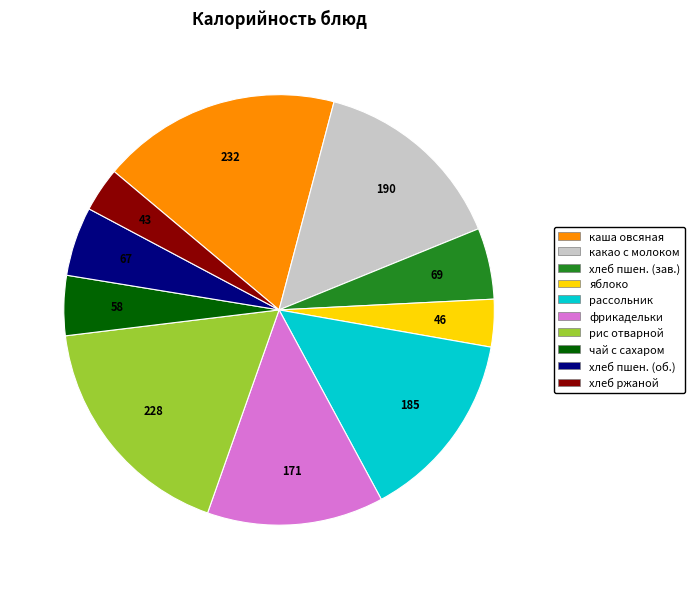

Is there a majority slice in this chart?

No